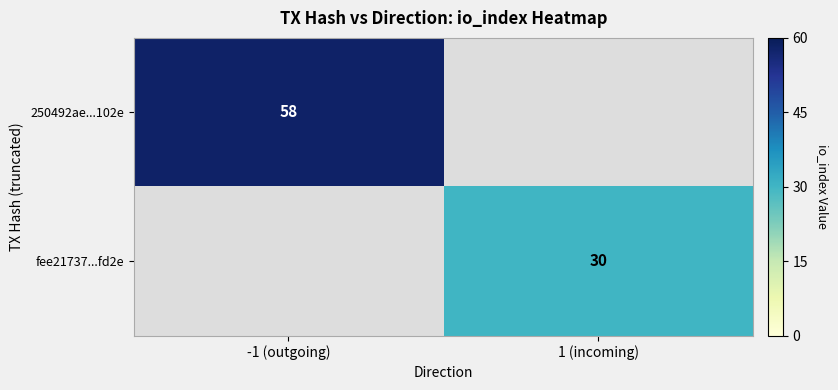

True or false: 250492ae...102e has a value of 58 at -1 (outgoing).

True